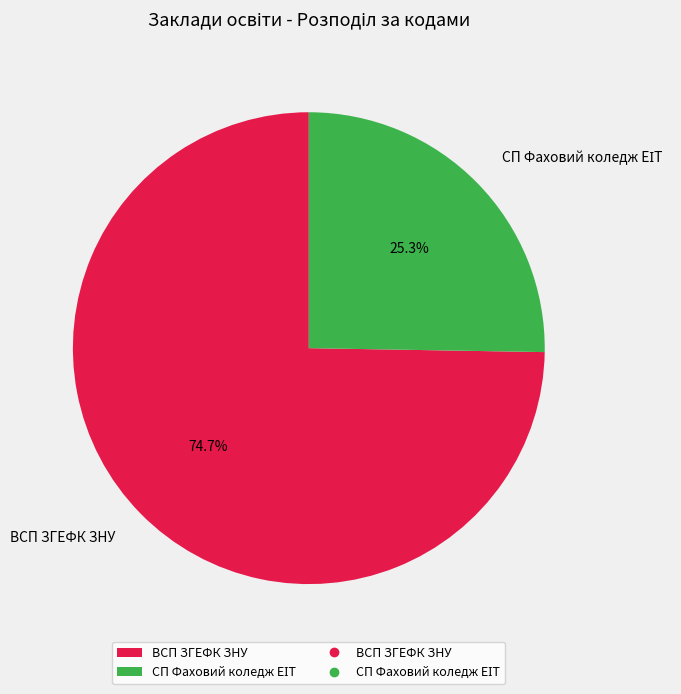

Is there any slice that represents more than half of the pie?

Yes